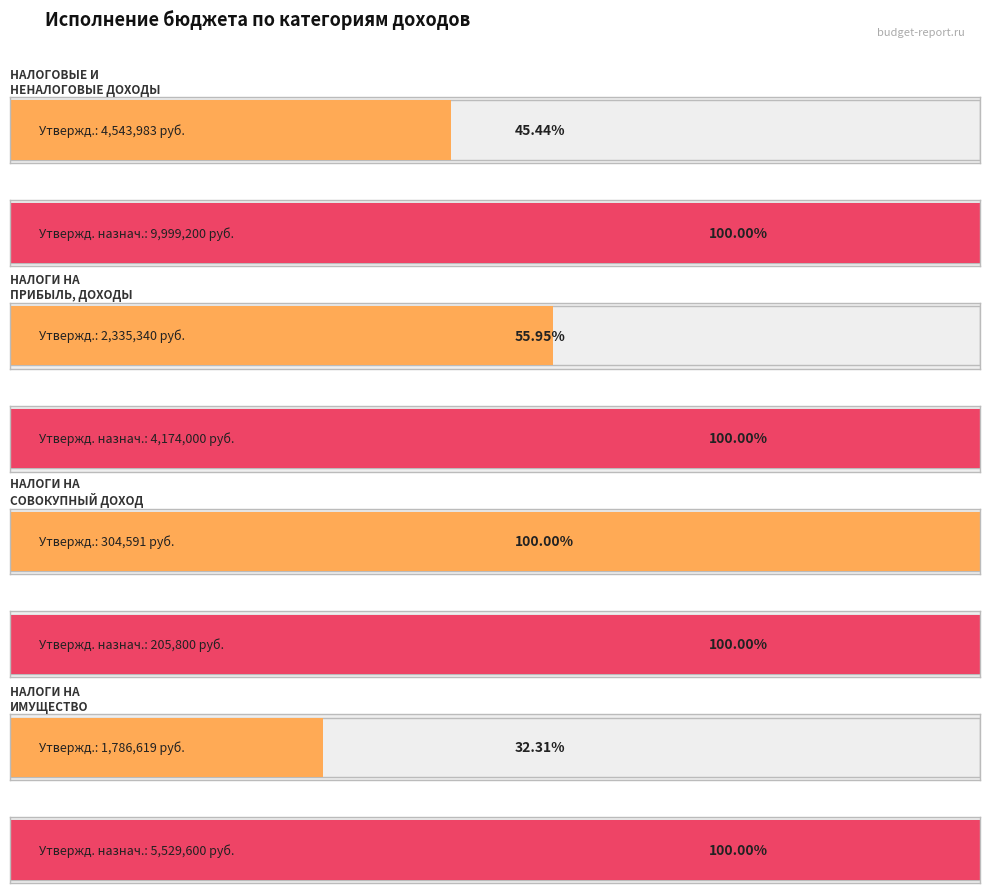

What is the sum of the Утвержденные бюджетные назначения values at НАЛОГИ НА
ИМУЩЕСТВО and НАЛОГИ НА
ПРИБЫЛЬ, ДОХОДЫ?

9703600.0